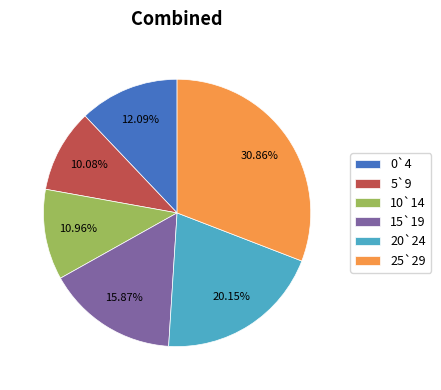

Does 5`9 represent more than half of the total?

No